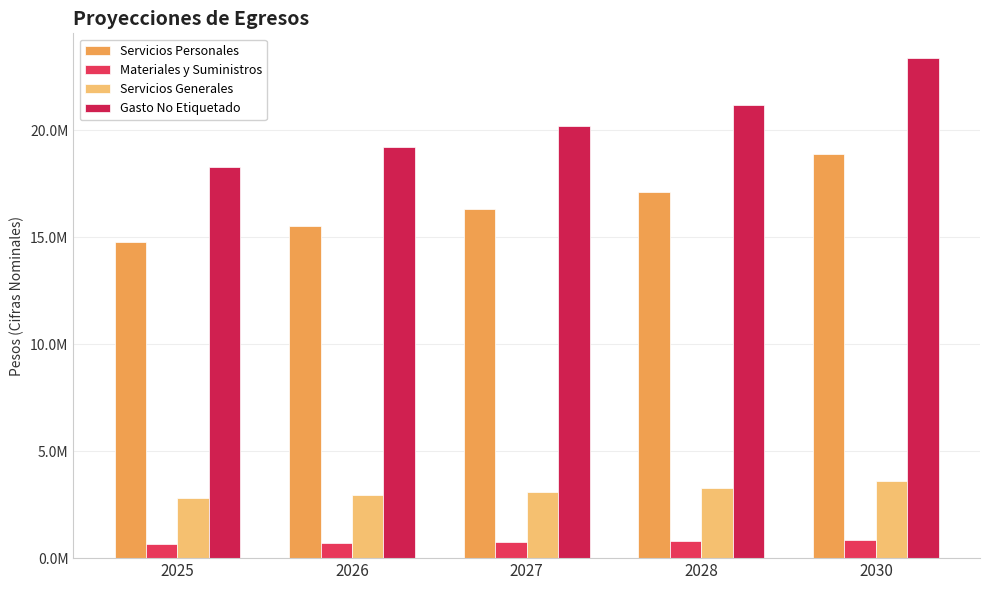

What are all the series names shown in the legend?

Servicios Personales, Materiales y Suministros, Servicios Generales, Gasto No Etiquetado